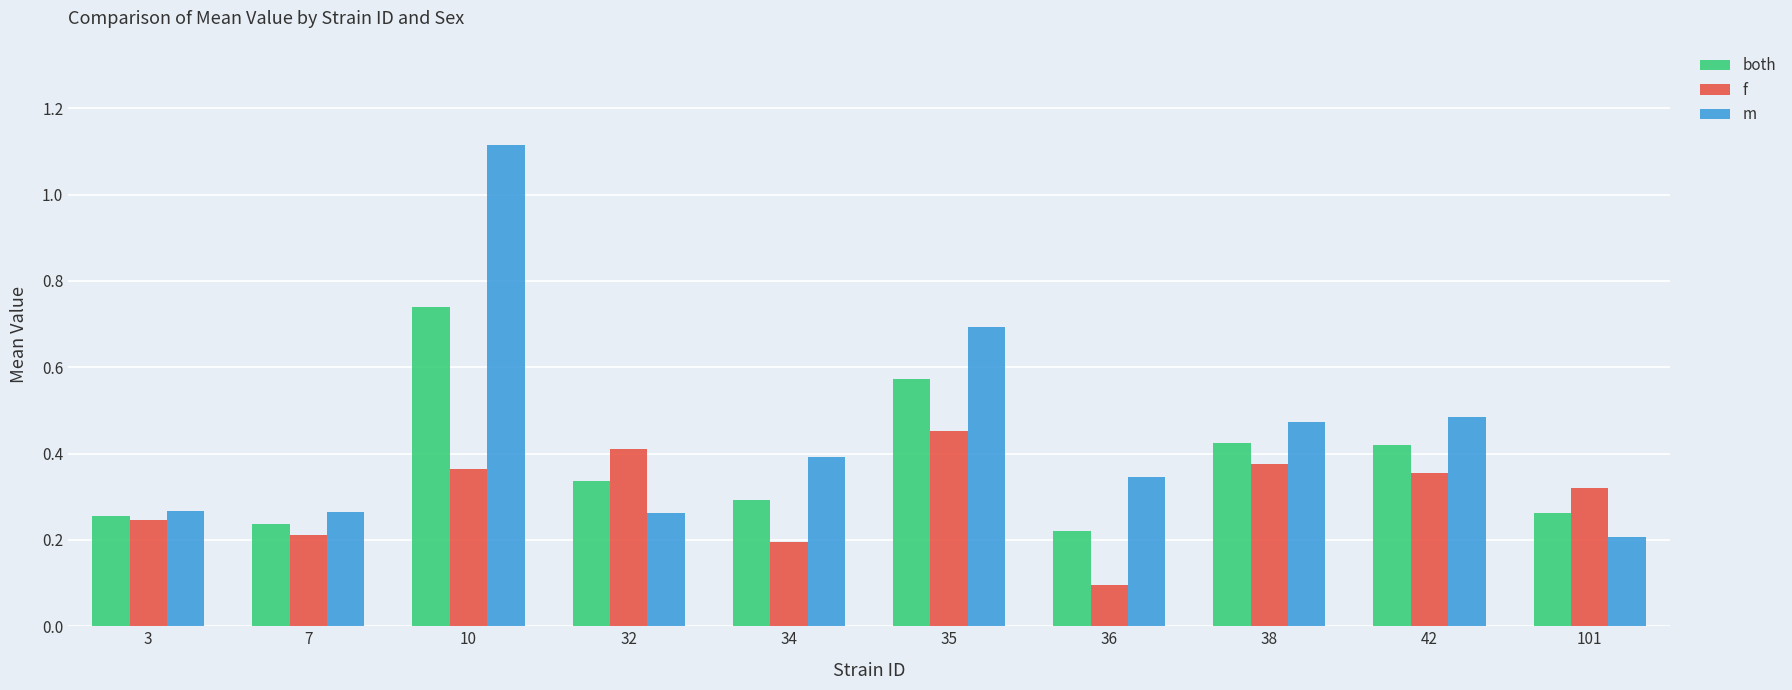

What is the sum of all m values?

4.5